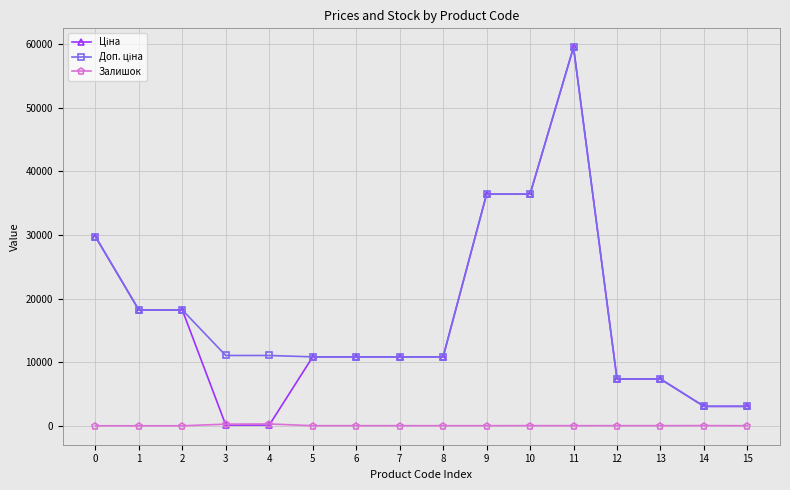

At which category is the sum across all series the highest?

11